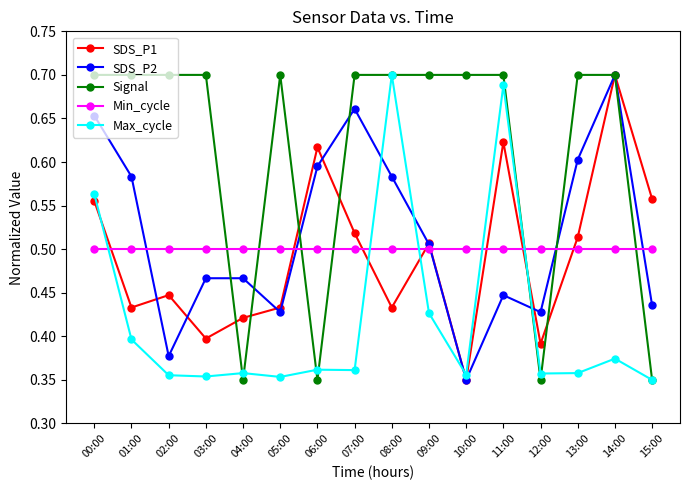

True or false: SDS_P1 has more than 0 points higher than both neighbors.

True